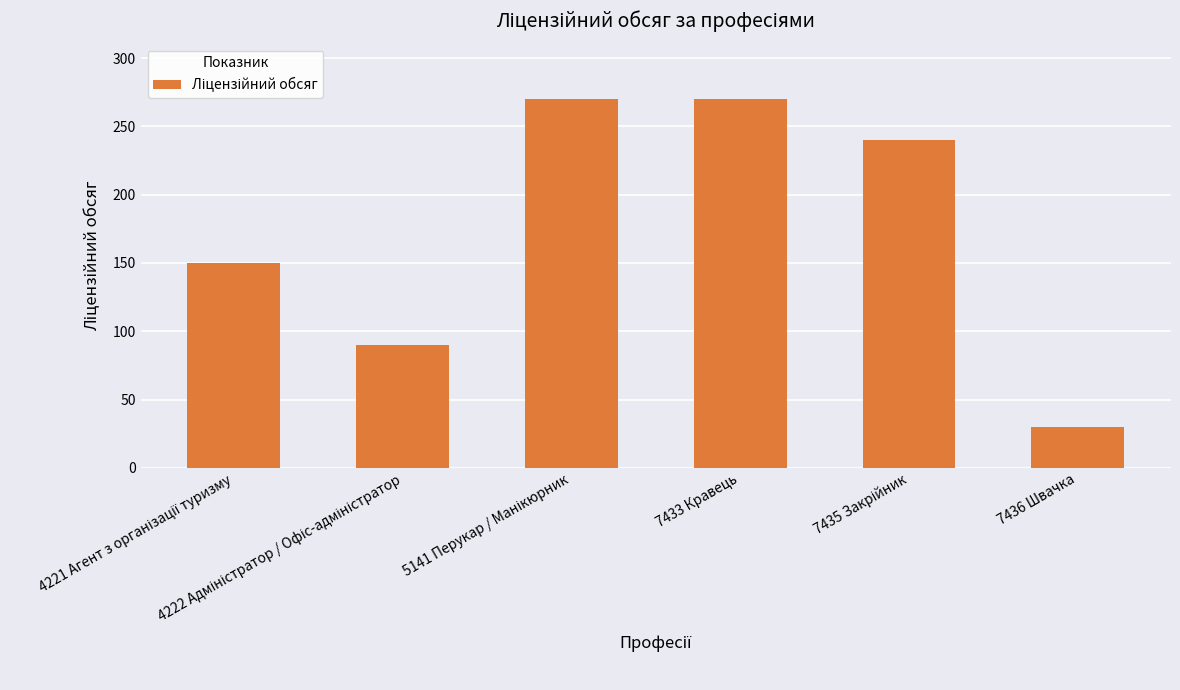

How many bars are there in total?

6